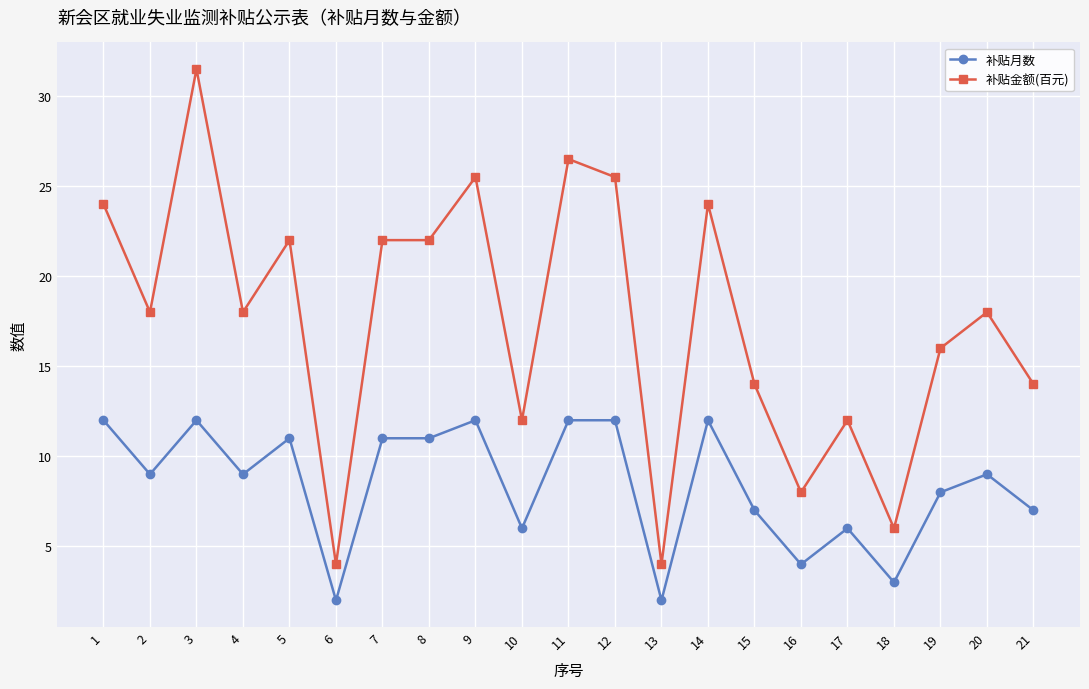

Is it true that 补贴月数 equals 5.9 at 16?

False